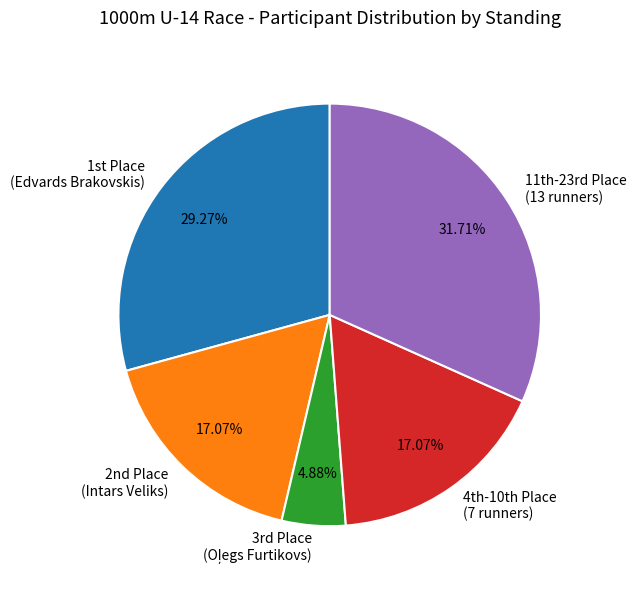

Is there any slice that represents more than half of the pie?

No